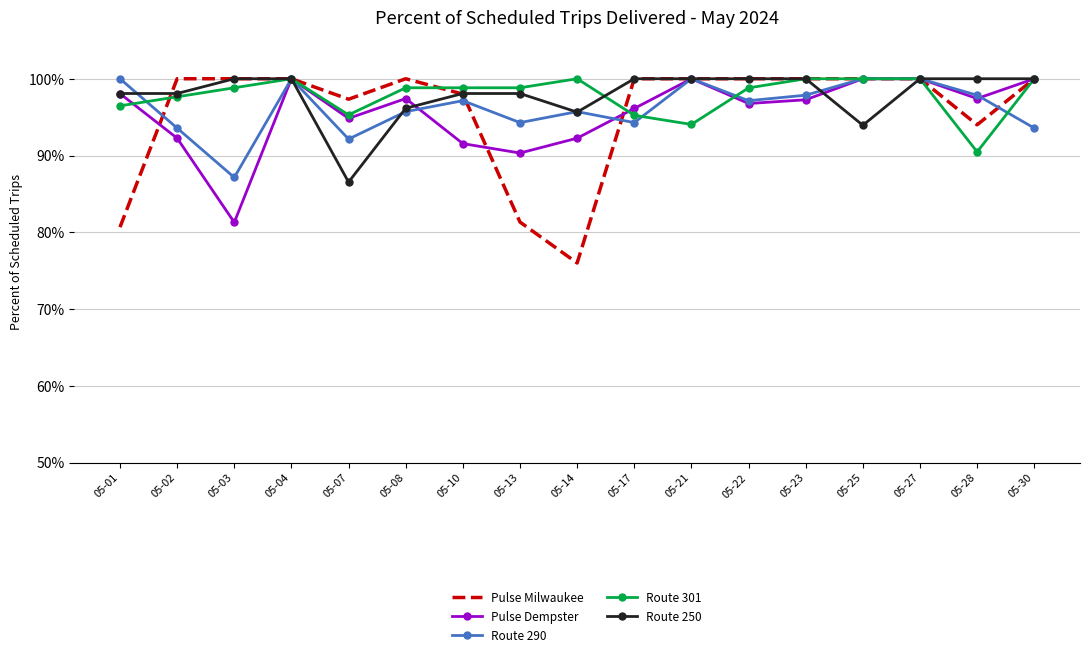

What is the average value of the Route 250 series?

1.0